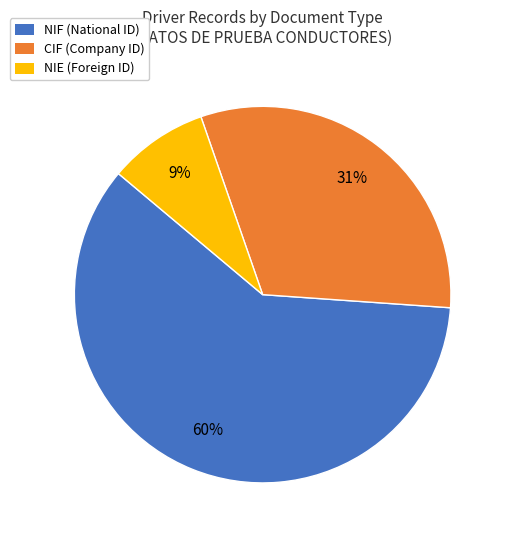

Do NIE (Foreign ID) and NIF (National ID) together represent more than half of the pie?

Yes